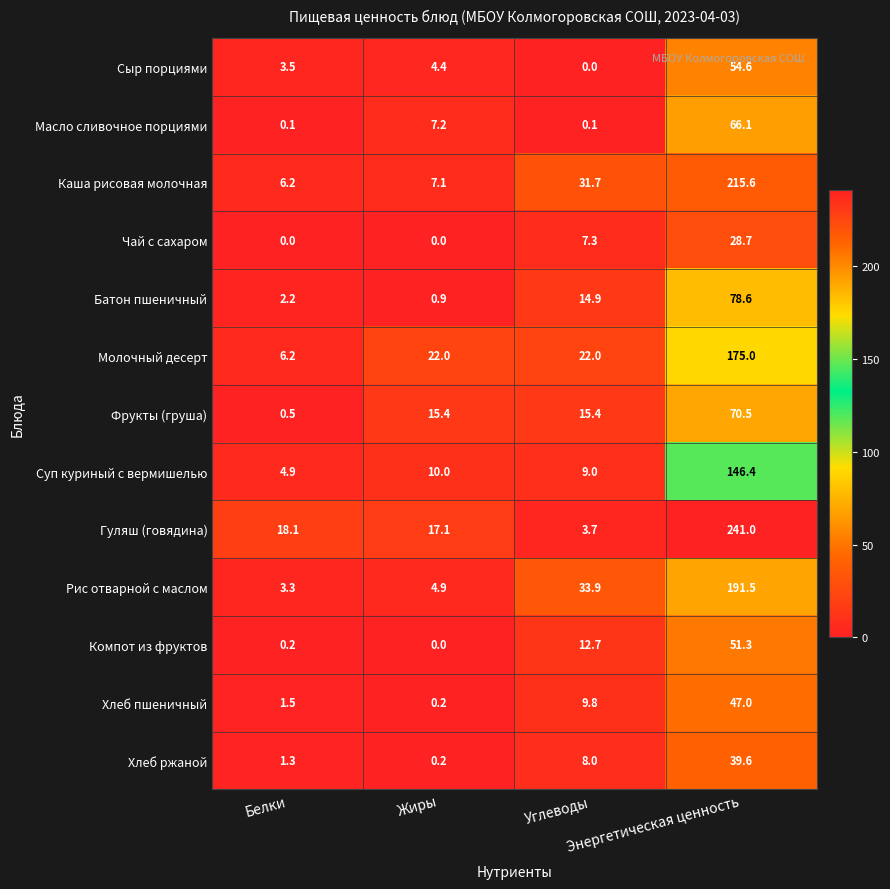

What is the difference between the maximum and minimum values in the Чай с сахаром series?

28.7